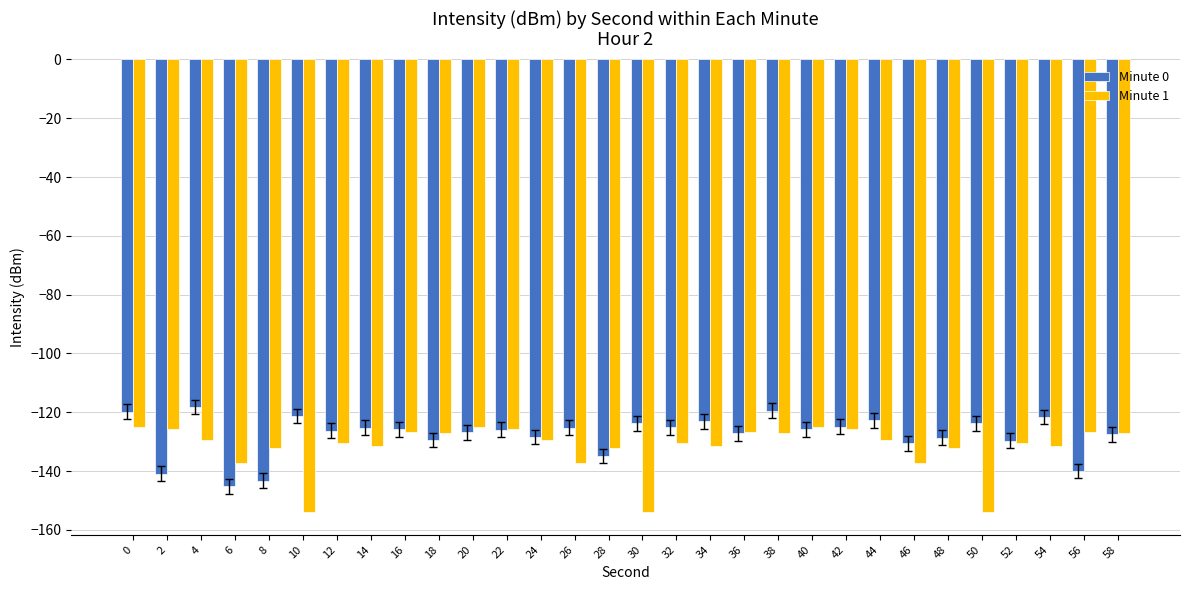

Rank the series by their maximum value, from highest to lowest.

Minute 0, Minute 1